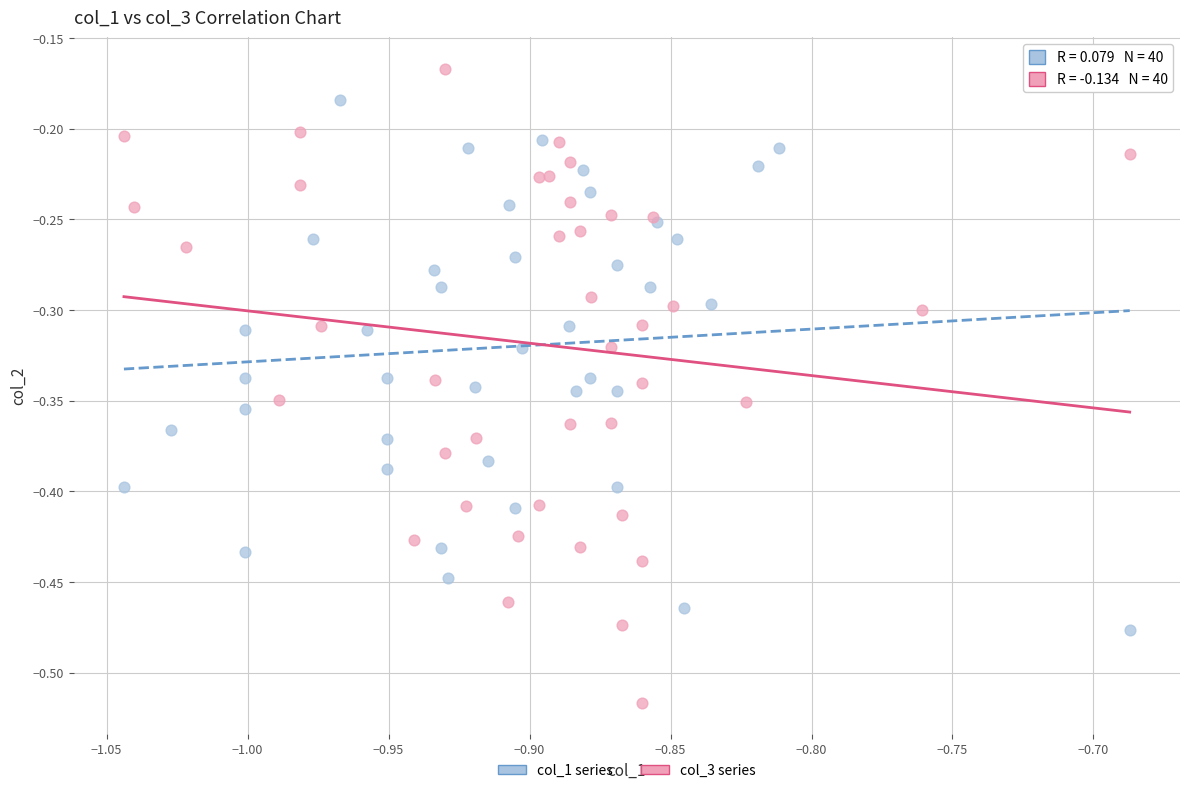

Which series reaches the minimum Y coordinate?

col_3 series